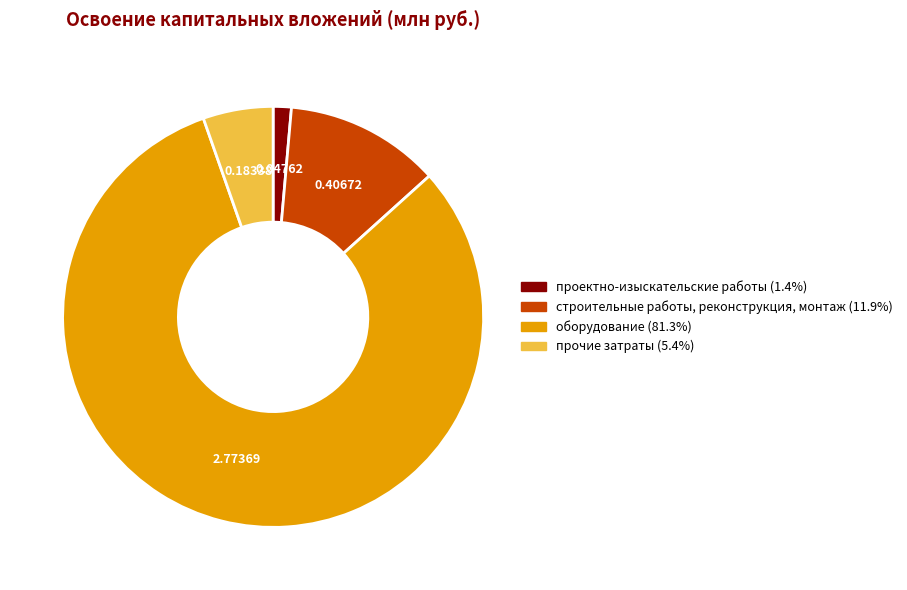

The оборудование slice represents 81% of the pie. True or false?

True